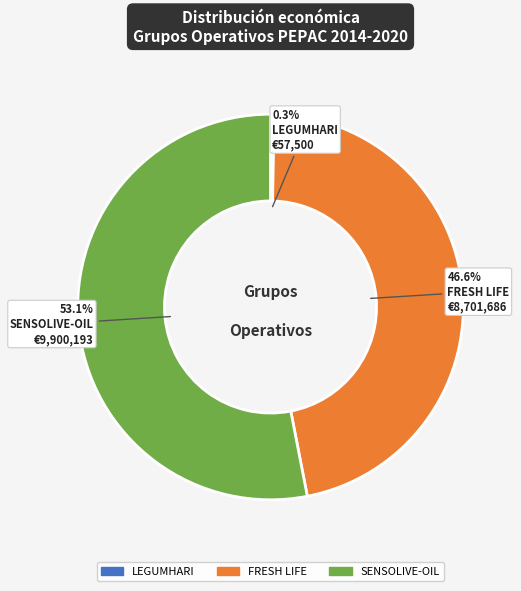

Which has a higher value, SENSOLIVE-OIL or LEGUMHARI?

SENSOLIVE-OIL